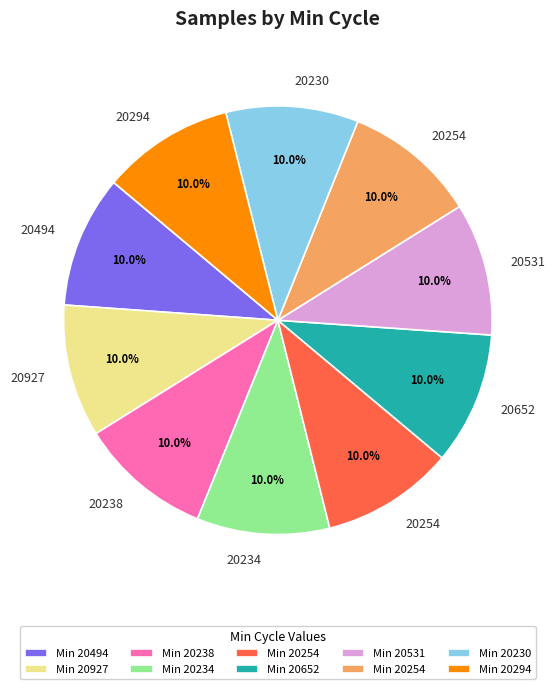

Is there any slice that represents more than half of the pie?

No